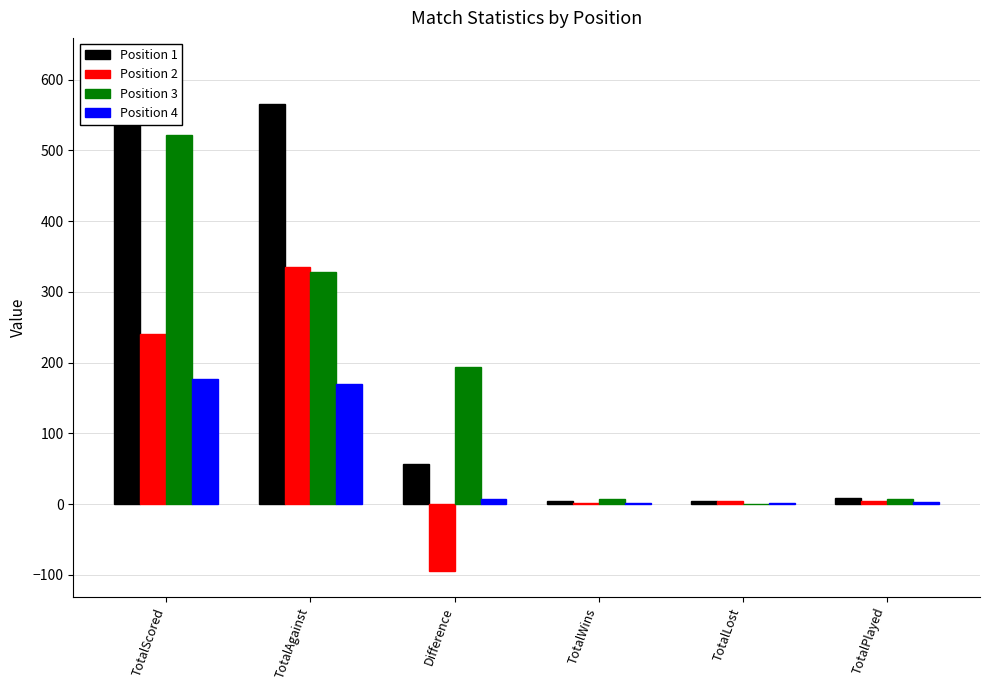

What position from the left is TotalWins?

4